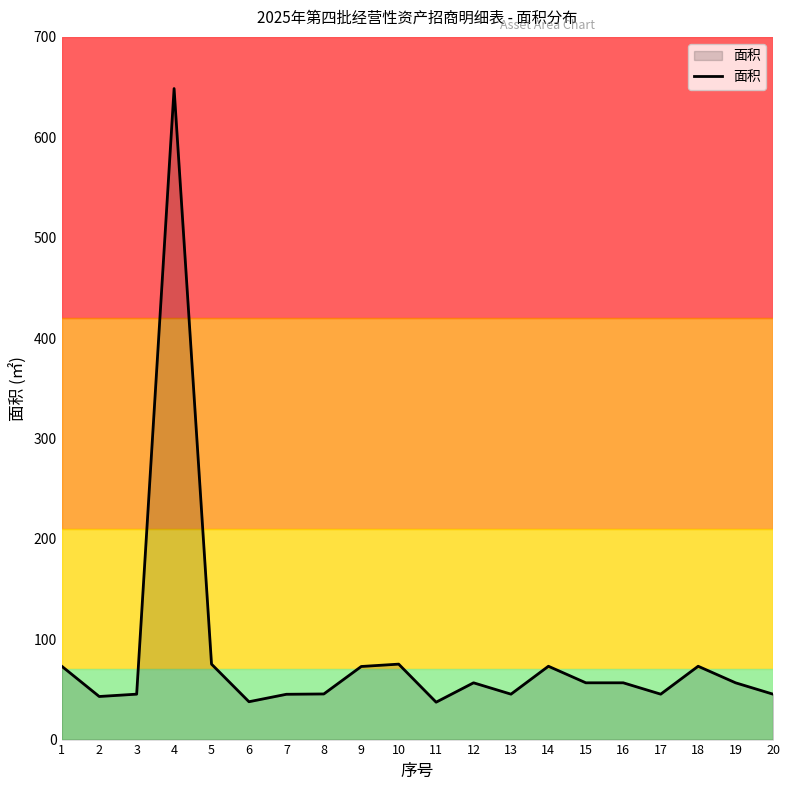

The value at 14 is 73.0. True or false?

True